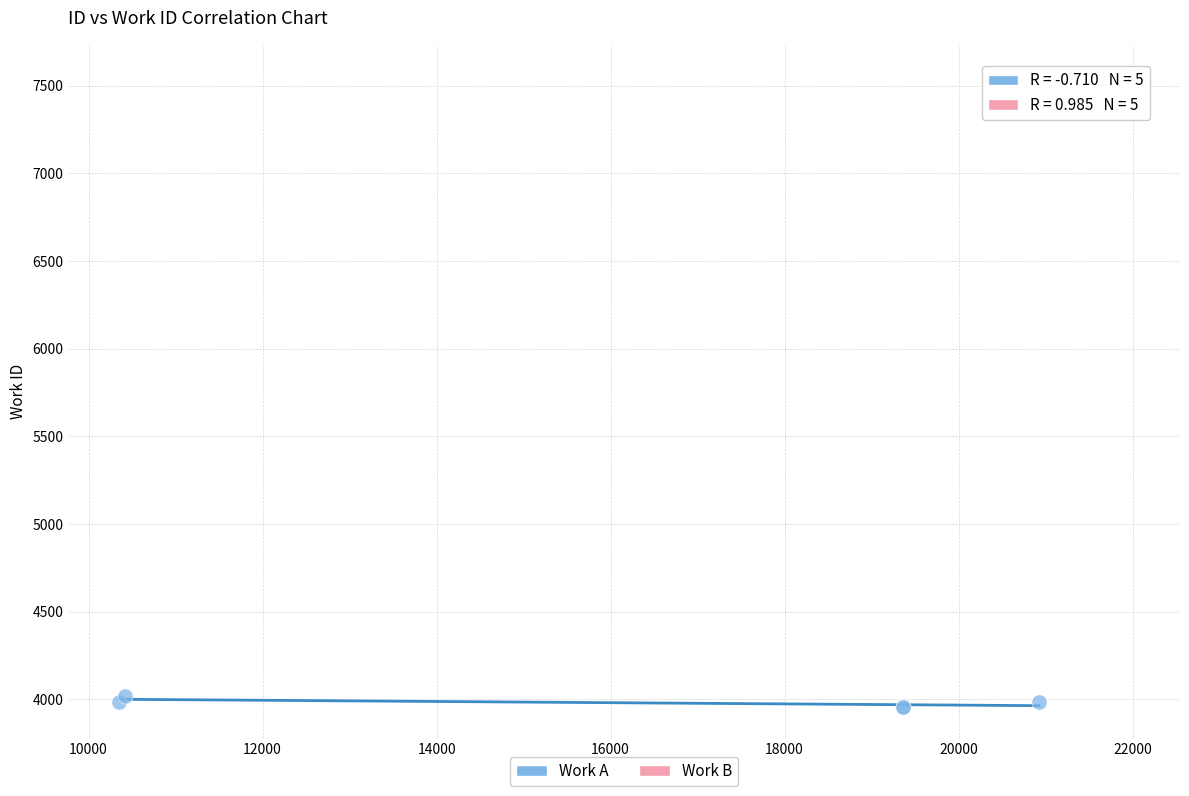

Which series reaches the minimum Y coordinate?

Work A